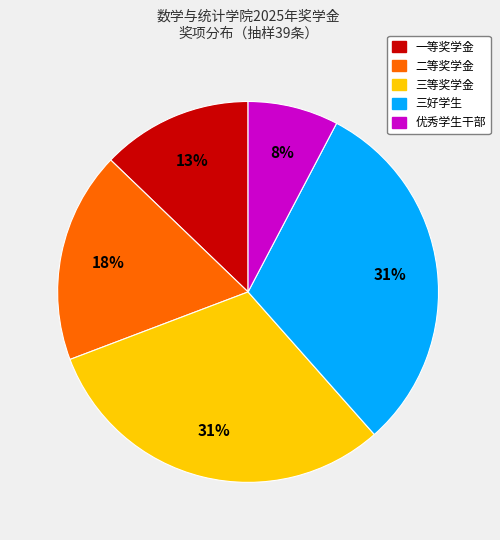

Is there a majority slice in this chart?

No